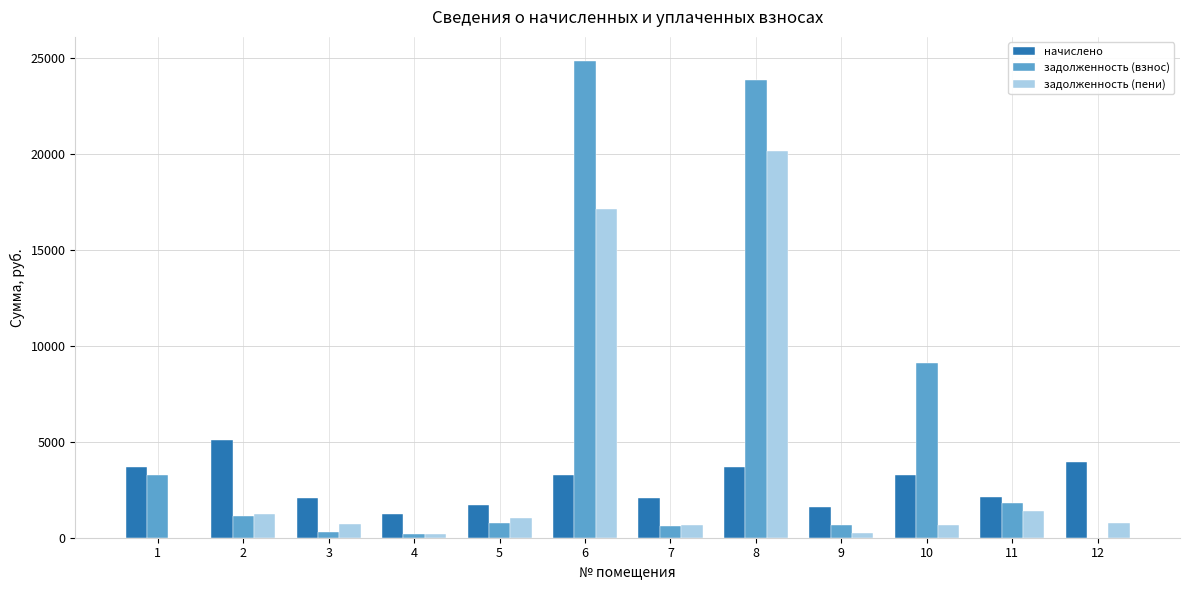

What is the sum of all задолженность (пени) values?

44170.5